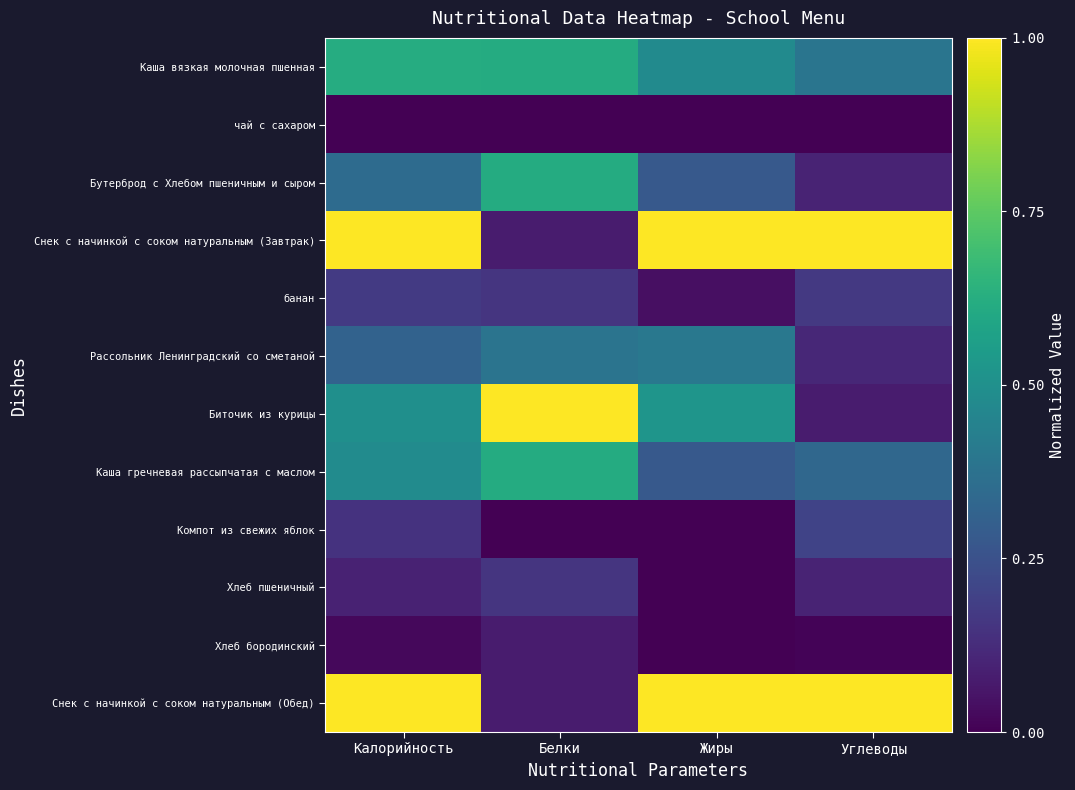

List the series in order of their peak value, highest first.

Снек с начинкой с соком натуральным (Завтрак), Биточик из курицы, Снек с начинкой с соком натуральным (Обед), Каша вязкая молочная пшенная, Бутерброд с Хлебом пшеничным и сыром, Каша гречневая рассыпчатая с маслом, Рассольник Ленинградский со сметаной, Компот из свежих яблок, банан, Хлеб пшеничный, Хлеб бородинский, чай с сахаром